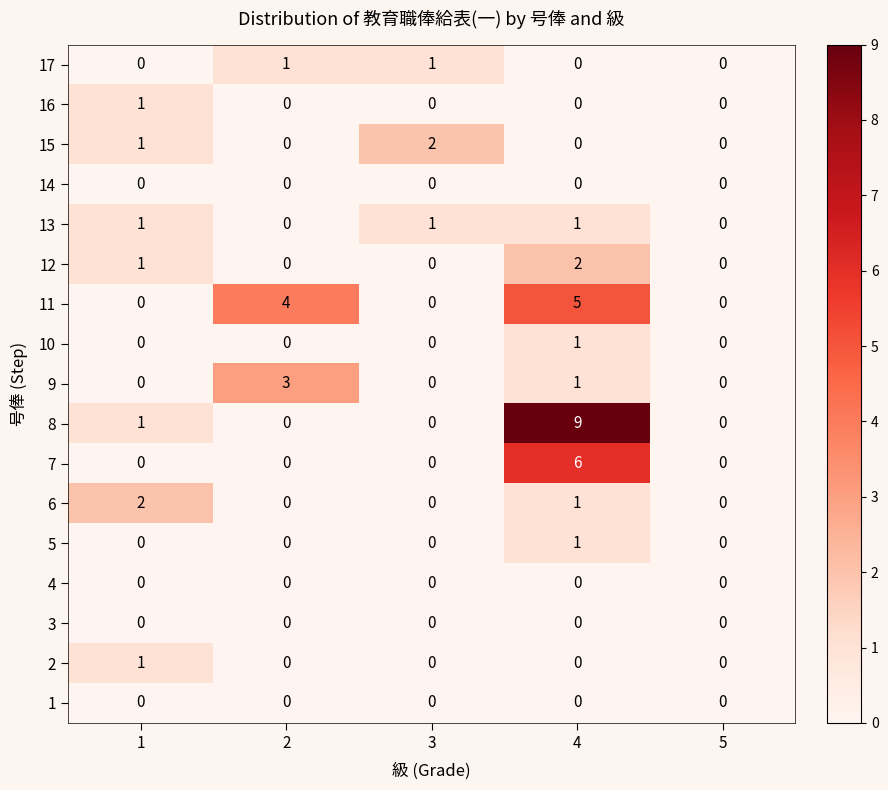

What is the sum of all 6 values?

3